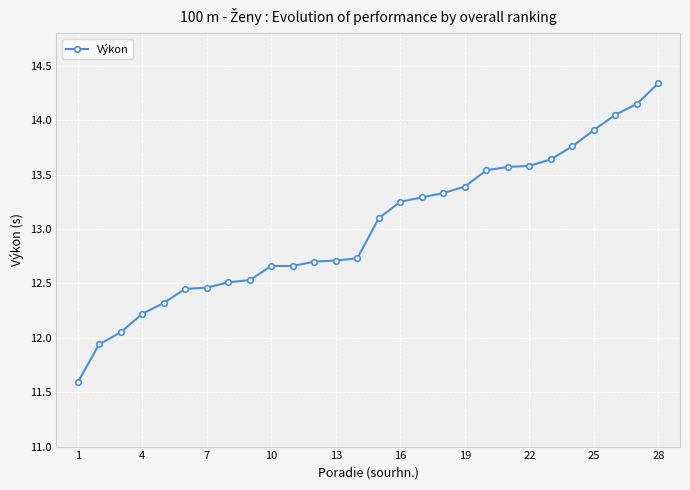

What is the difference between the maximum and second lowest values?

2.4